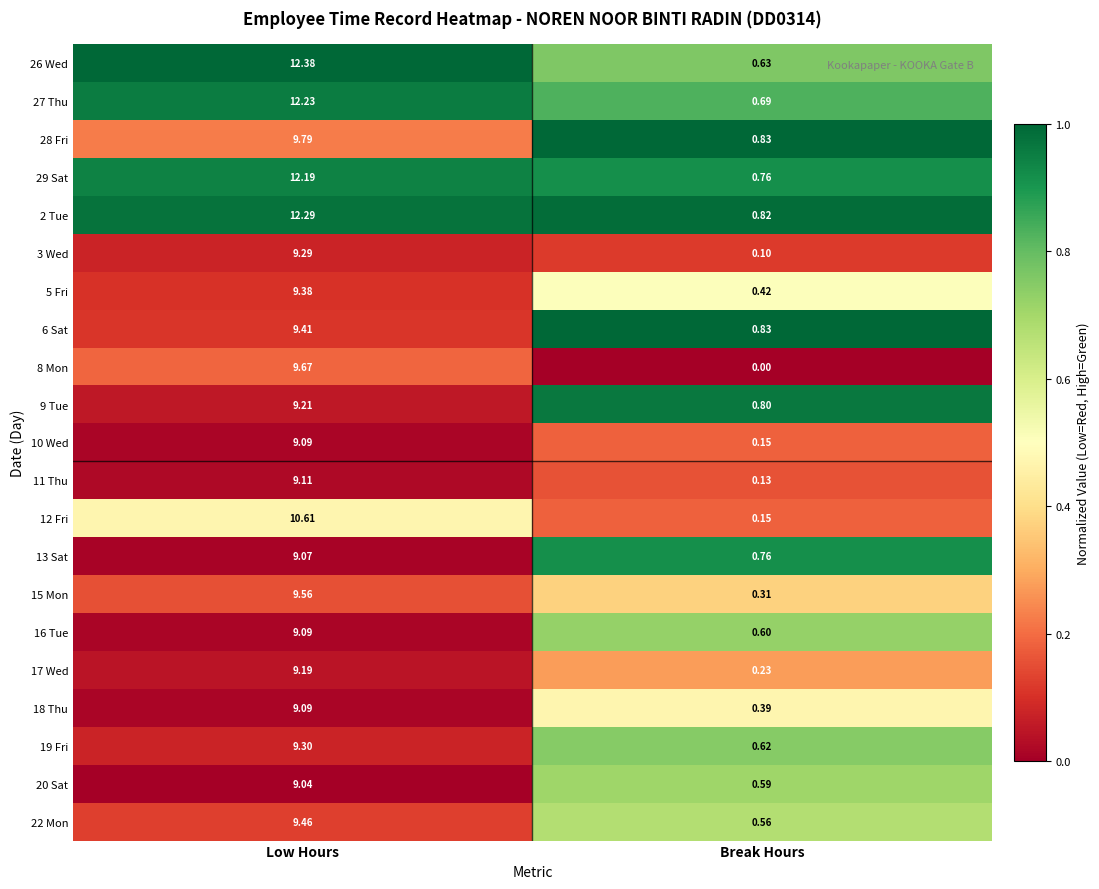

Is the value of 28 Fri at Break Hours greater than the value of 22 Mon at Break Hours?

Yes